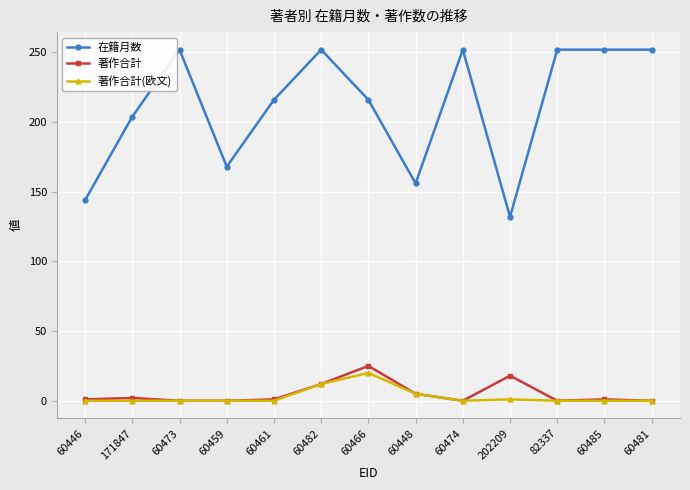

True or false: 在籍月数 has more than 2 points higher than both neighbors.

True